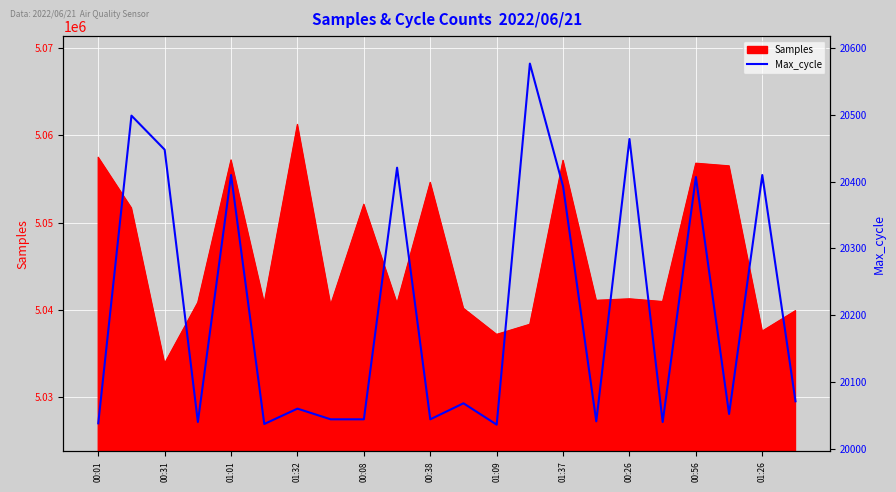

What is the difference between the maximum and minimum values?

541